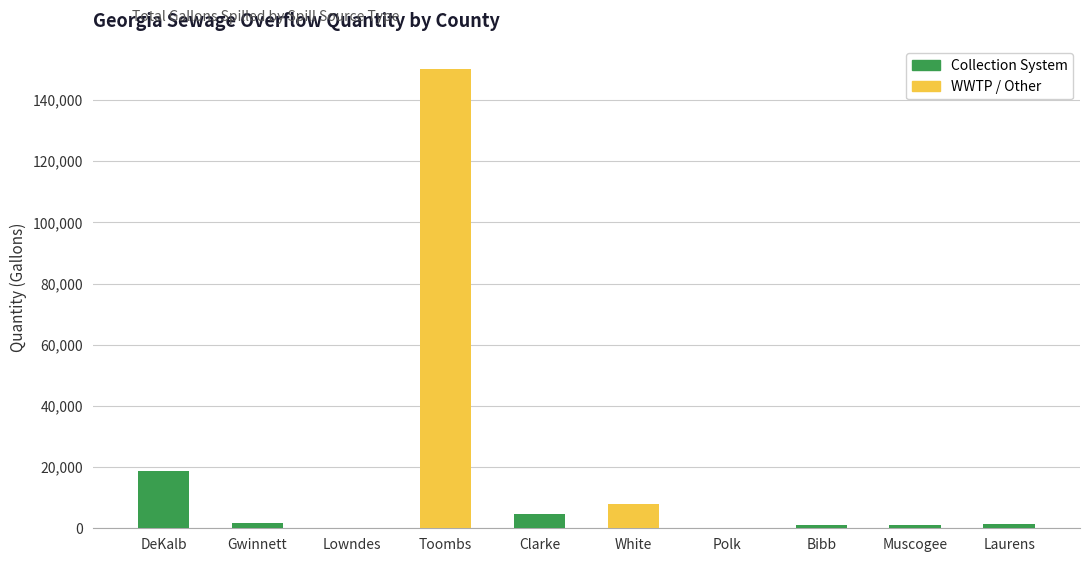

Which category has the highest value in the Collection System series?

DeKalb